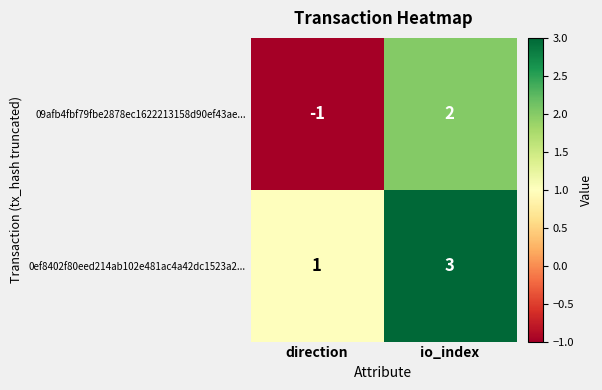

Which series has the largest range (max minus min)?

09afb4fbf79fbe2878ec1622213158d90ef43ae...